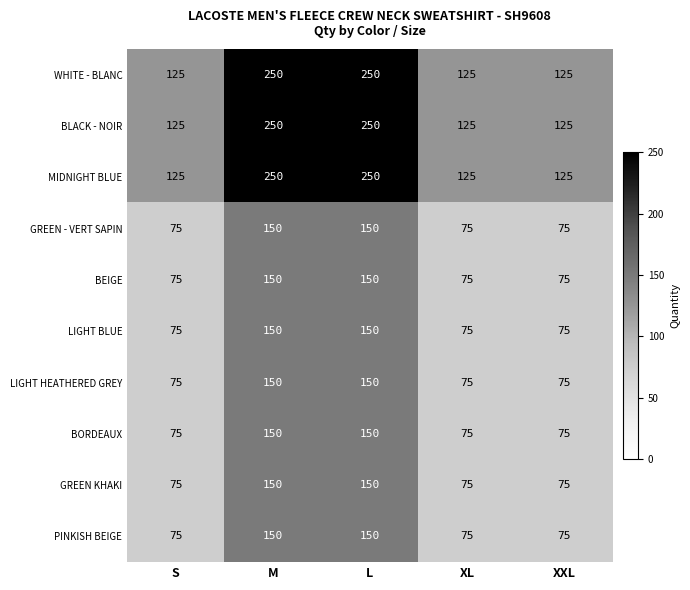

What is the difference between the second highest and minimum values in the PINKISH BEIGE series?

75